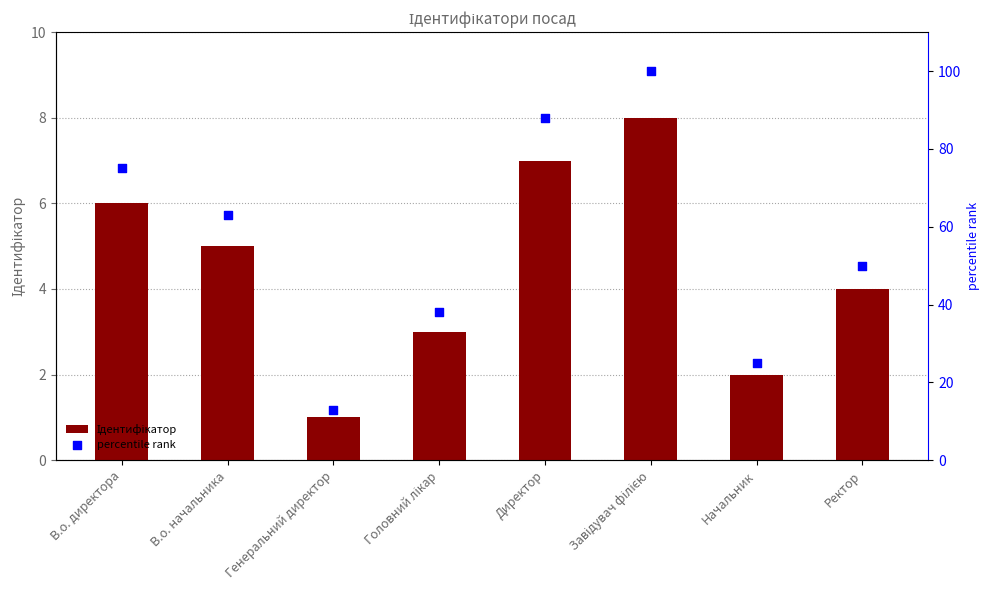

What are all the series names shown in the legend?

Ідентифікатор, percentile rank